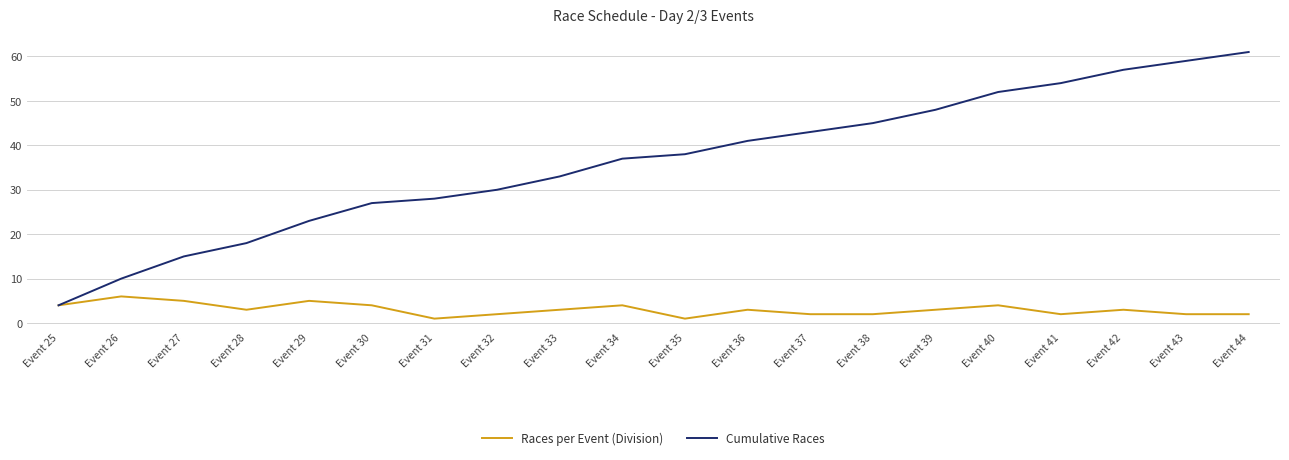

Reading left to right, transcribe all the data shown in this chart.

Races per Event (Division): Event 25=4	Event 26=6	Event 27=5	Event 28=3	Event 29=5	Event 30=4	Event 31=1	Event 32=2	Event 33=3	Event 34=4	Event 35=1	Event 36=3	Event 37=2	Event 38=2	Event 39=3	Event 40=4	Event 41=2	Event 42=3	Event 43=2	Event 44=2
Cumulative Races: Event 25=4	Event 26=10	Event 27=15	Event 28=18	Event 29=23	Event 30=27	Event 31=28	Event 32=30	Event 33=33	Event 34=37	Event 35=38	Event 36=41	Event 37=43	Event 38=45	Event 39=48	Event 40=52	Event 41=54	Event 42=57	Event 43=59	Event 44=61